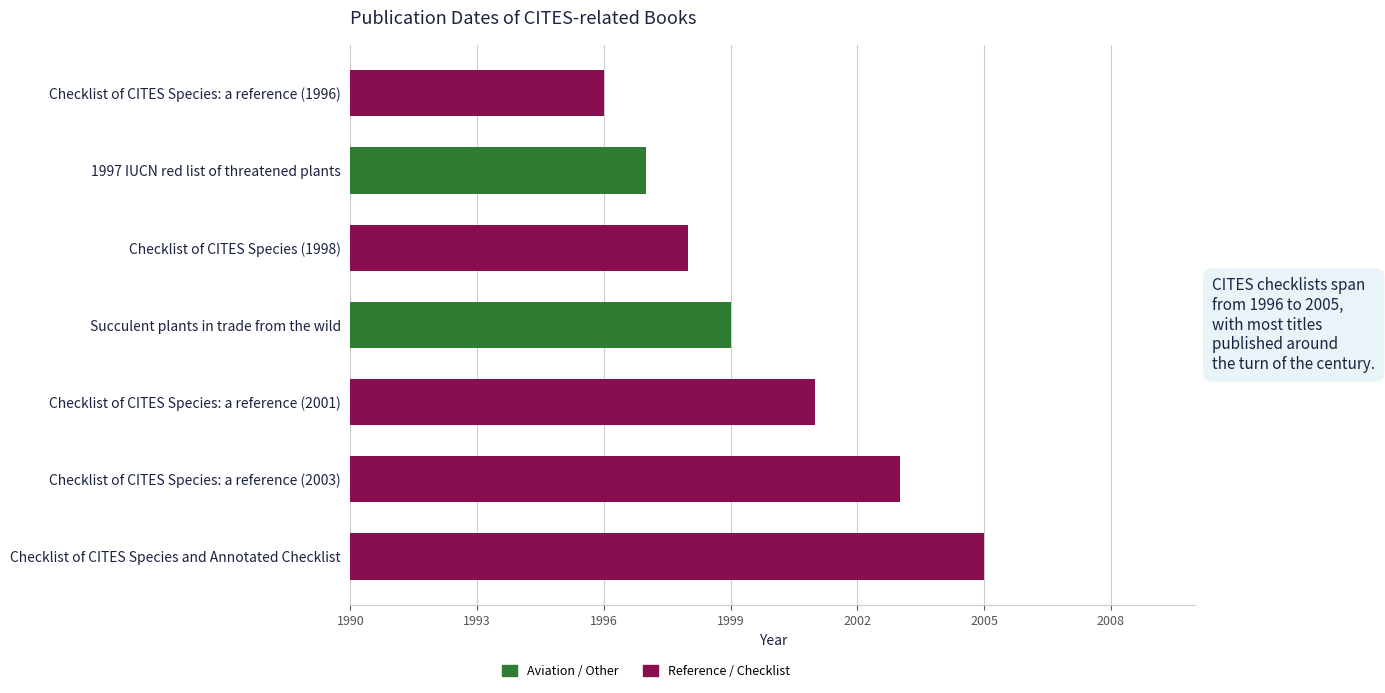

Reading bottom to top, extract all data points from this chart.

2005	2003	2001	1999	1998	1997	1996